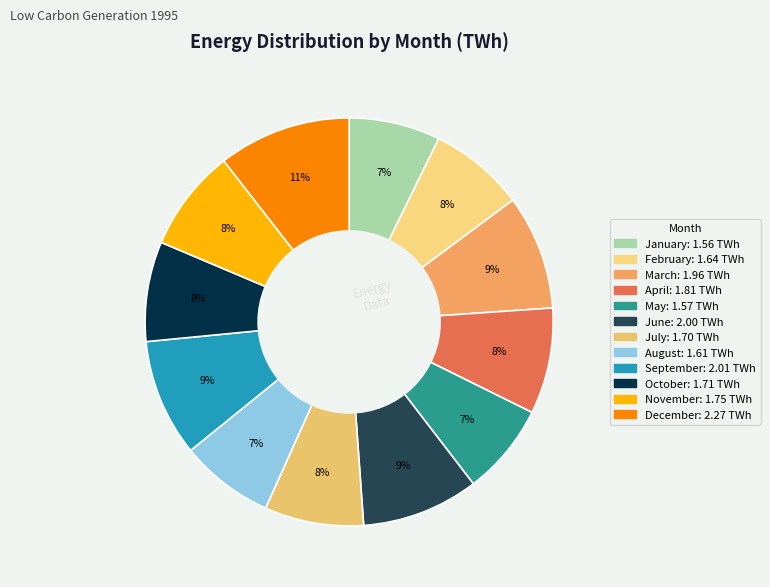

To the nearest percent, what is the combined percentage of December and January?

18%